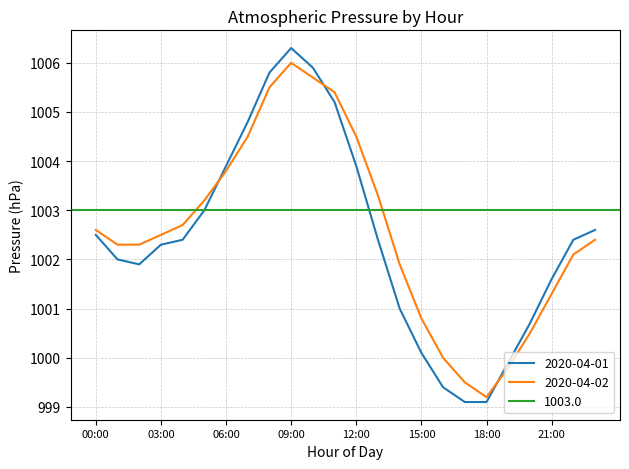

What is the label of the 22nd point from the right?

02:00